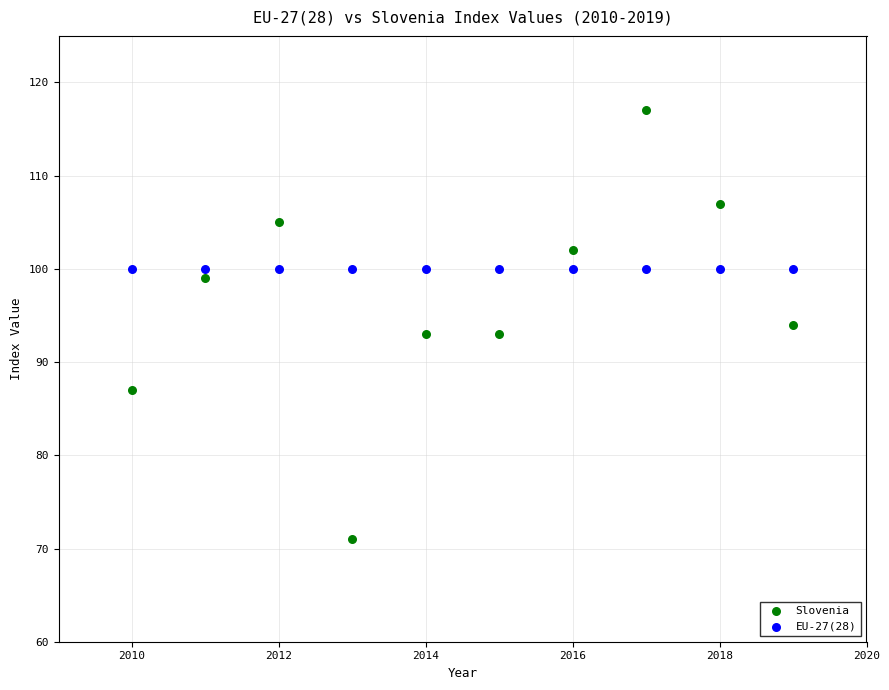

Which series contains the lowest Y value?

Slovenia